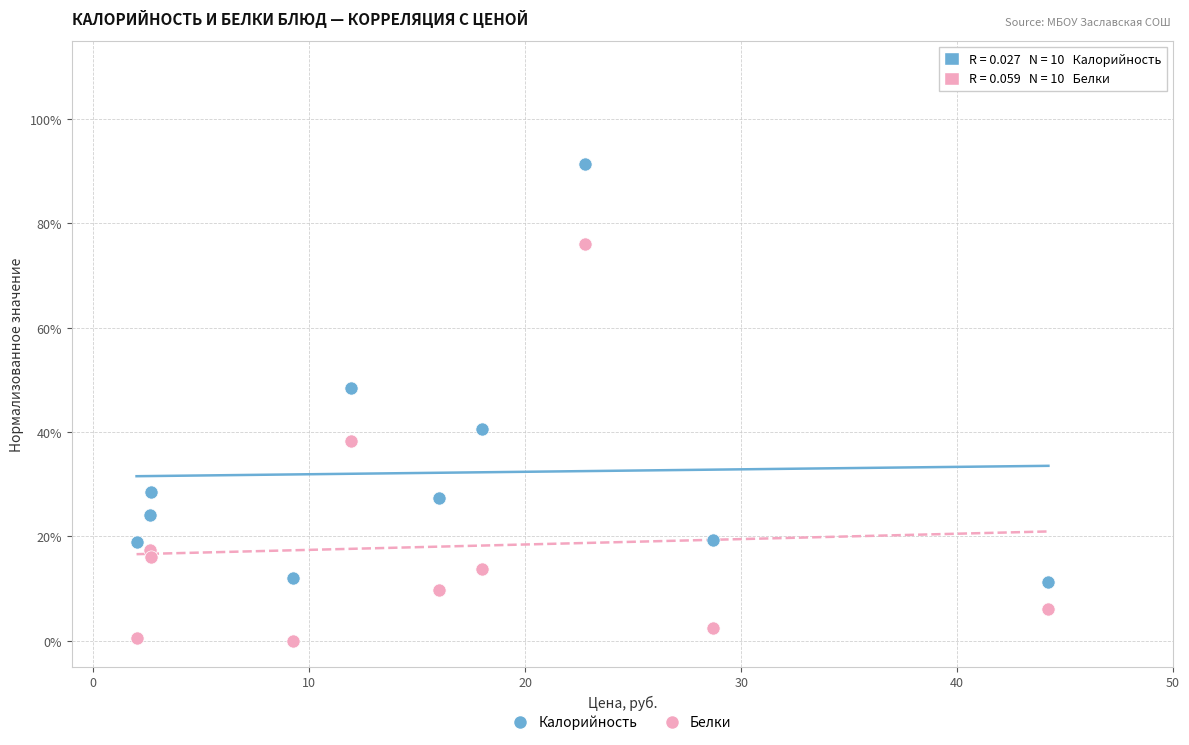

Which series contains the lowest Y value?

Белки